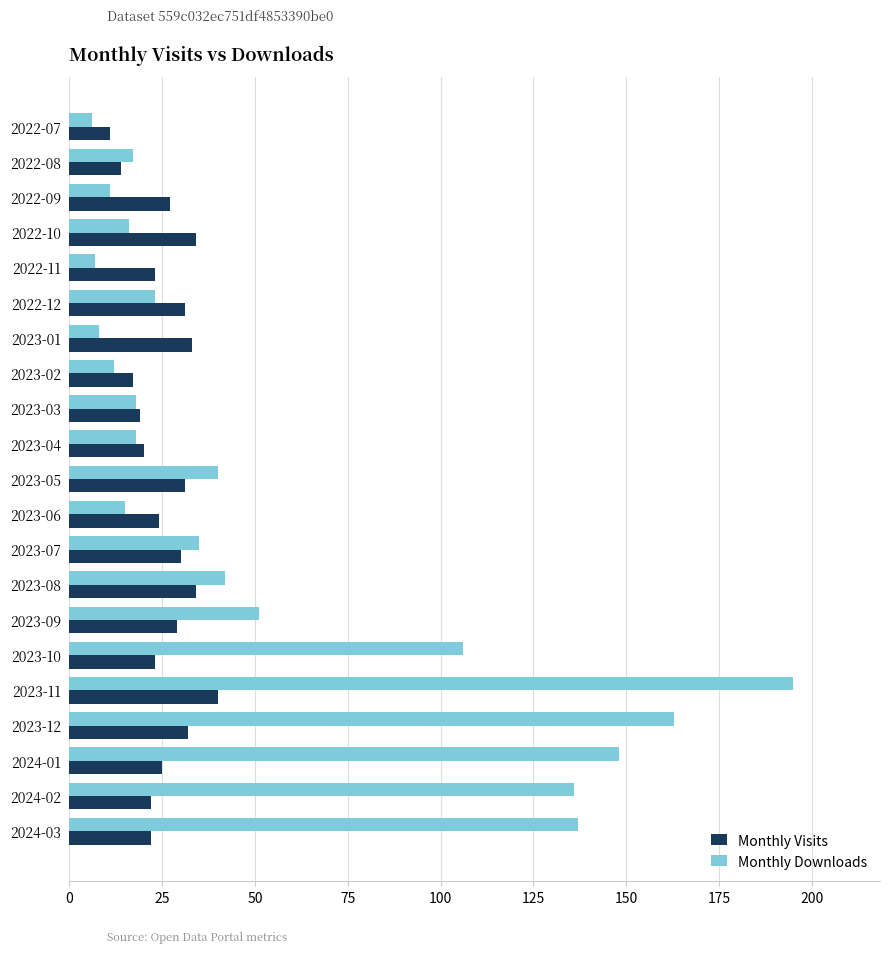

The value of Monthly Visits at 2022-09 is 8. True or false?

False